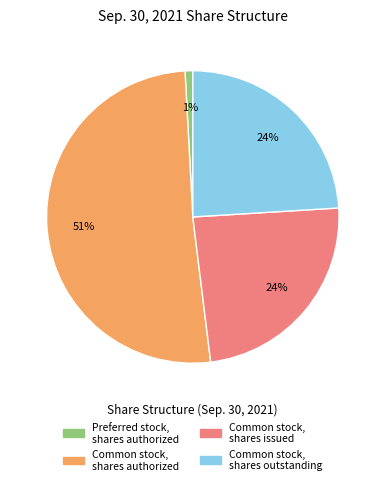

Is the sum of Common stock, shares outstanding and Common stock, shares authorized greater than half?

Yes